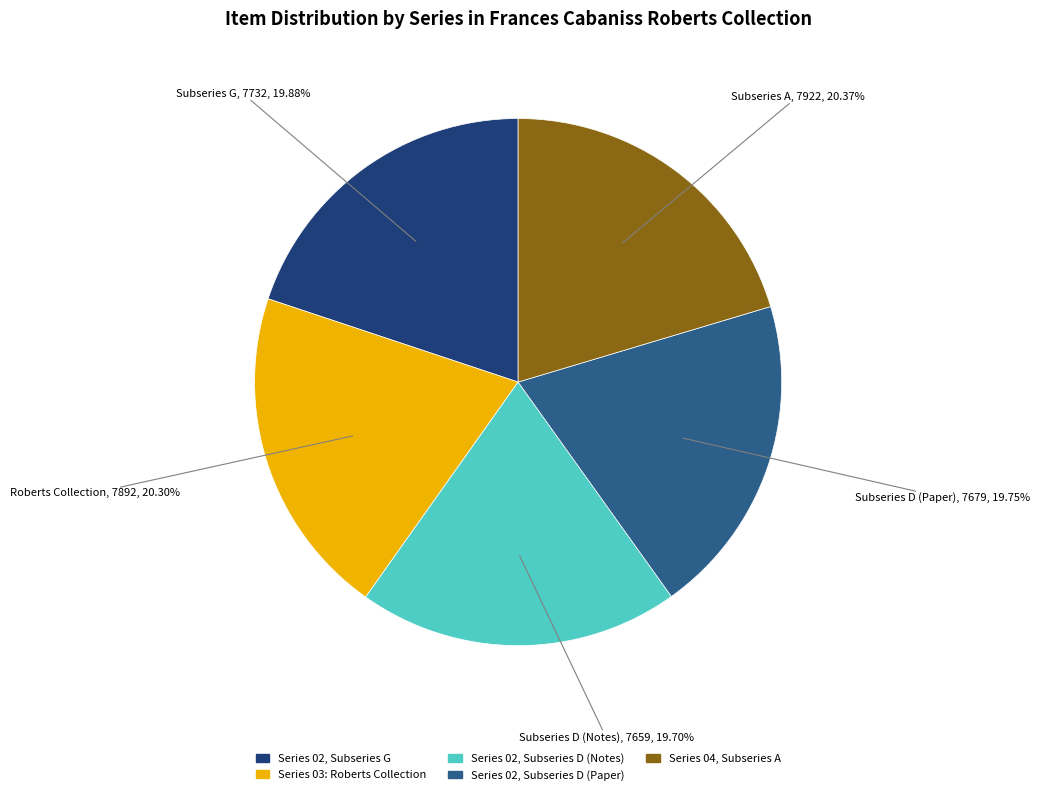

Is there a majority slice in this chart?

No